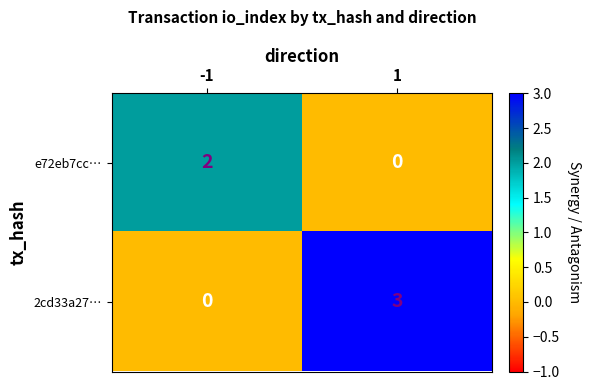

What is the total value across all series at 1?

3